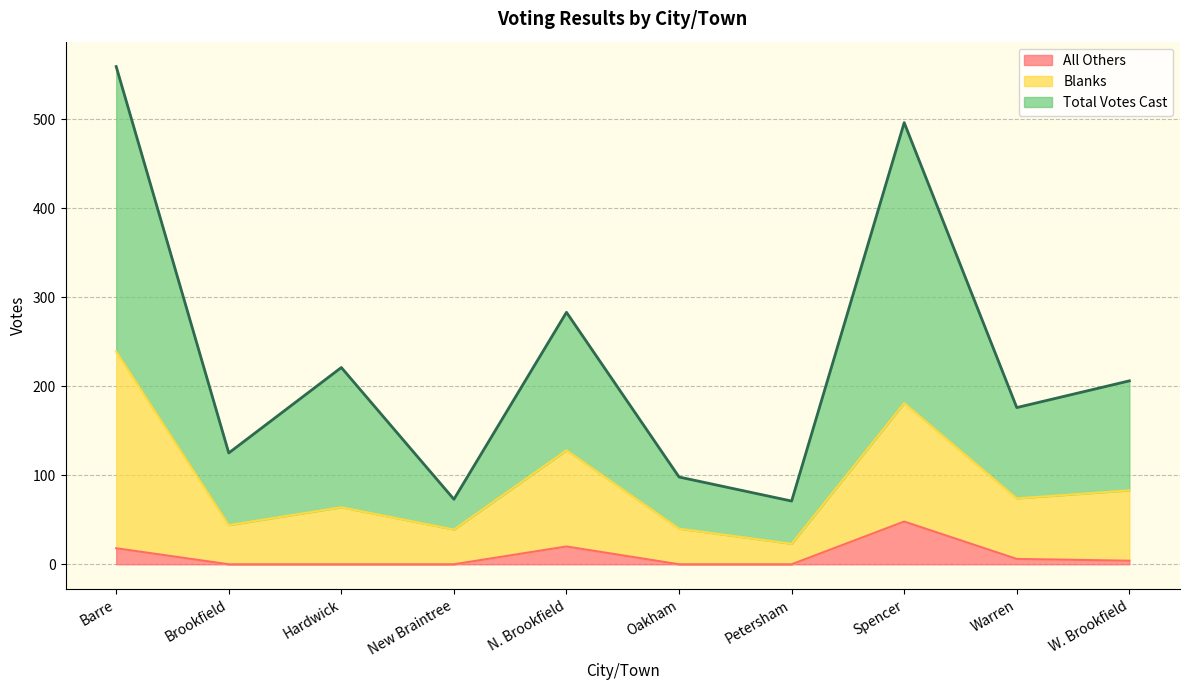

What is the value of the Blanks point at the 5th from the left?

128